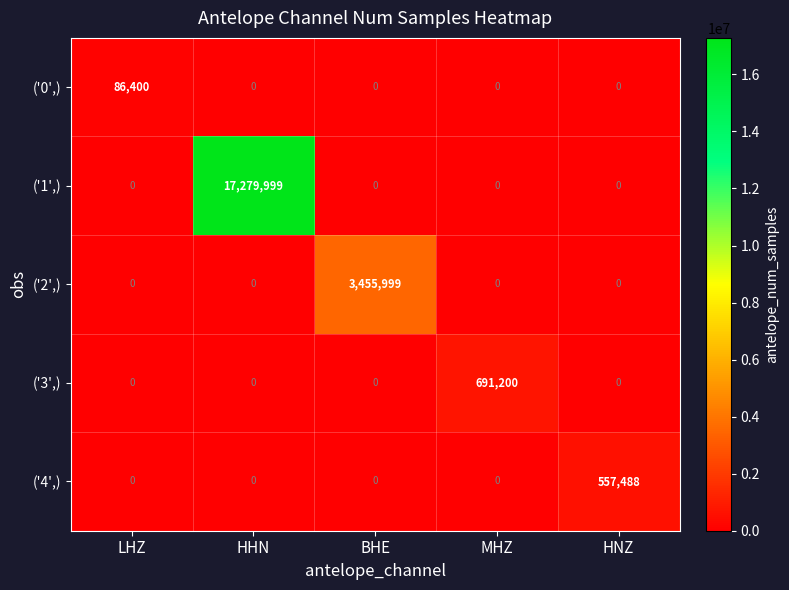

What is the greatest value displayed?

17279999